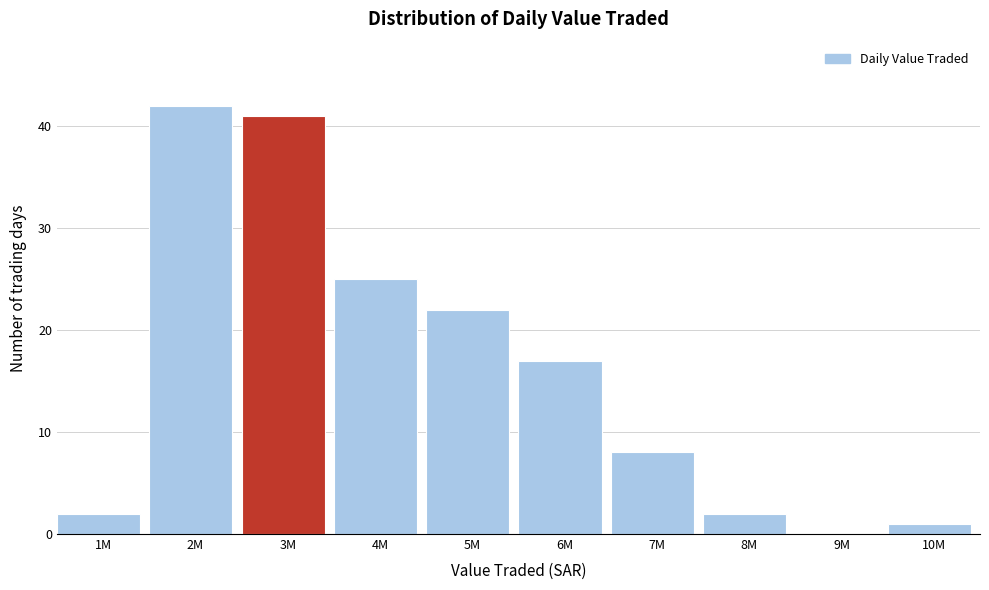

Reading right to left, transcribe all the data shown in this chart.

10M=1	9M=0	8M=2	7M=8	6M=17	5M=22	4M=25	3M=41	2M=42	1M=2